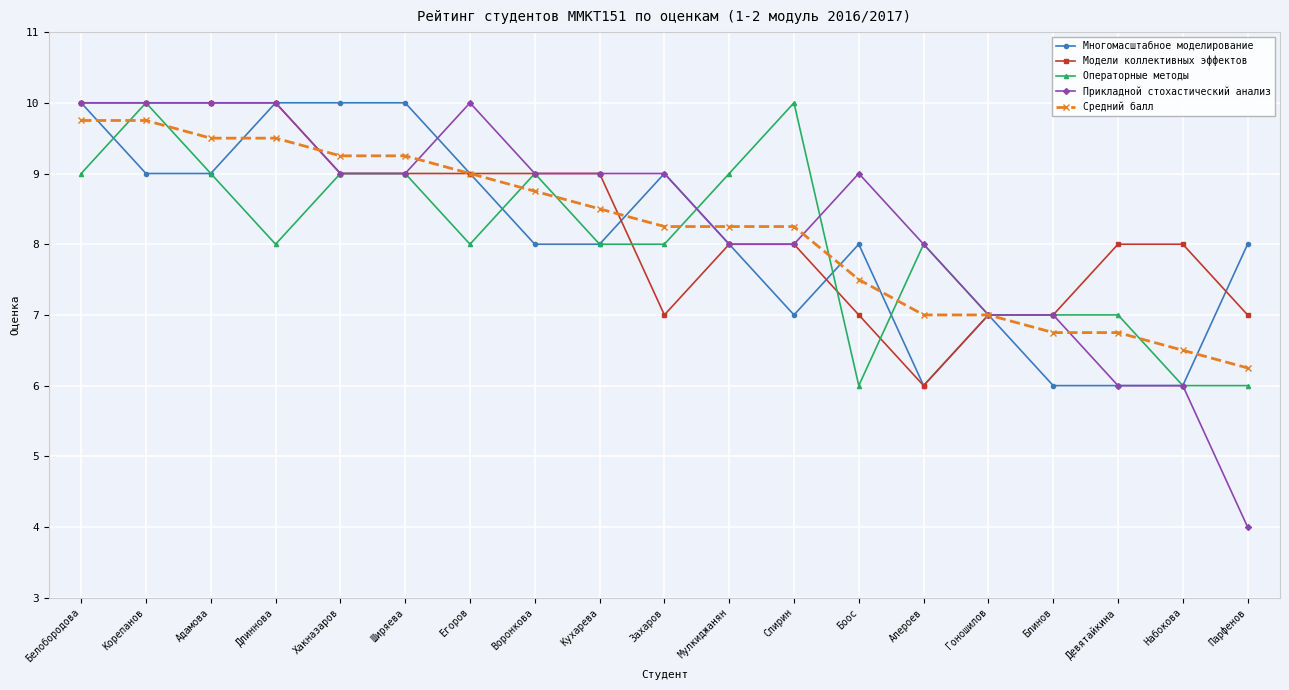

Which series ends up on top after the final intersection of Средний балл and Многомасштабное моделирование?

Многомасштабное моделирование